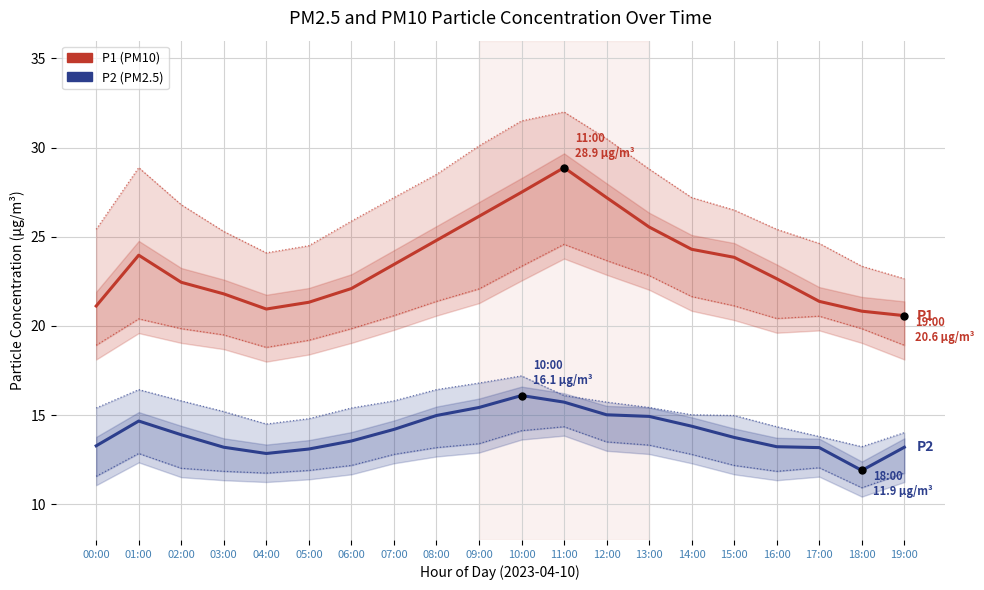

True or false: P2 (PM2.5) and P1 (PM10) intersect in this chart.

False